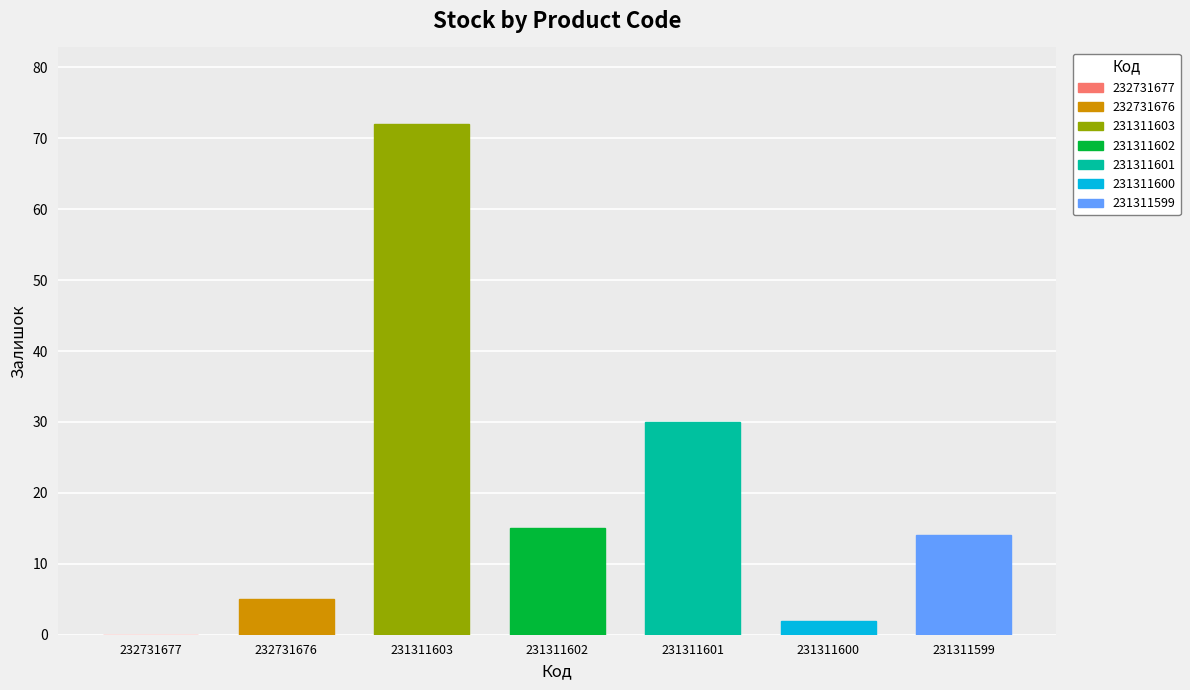

What is the average value?

20